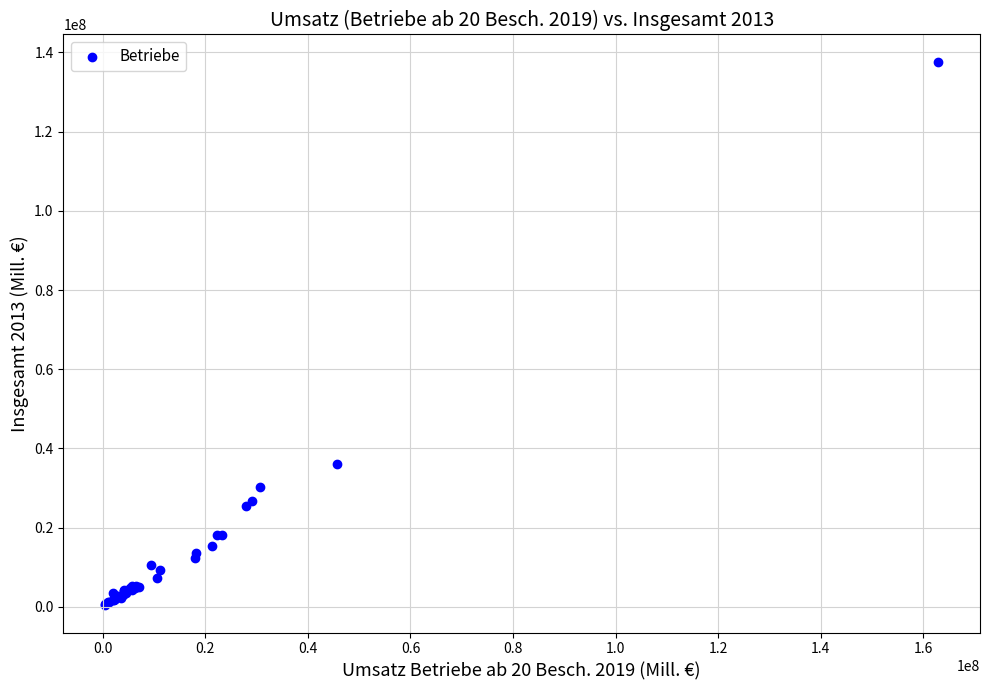

What Y value in the scatter plot is closest to 69015989?

36044171